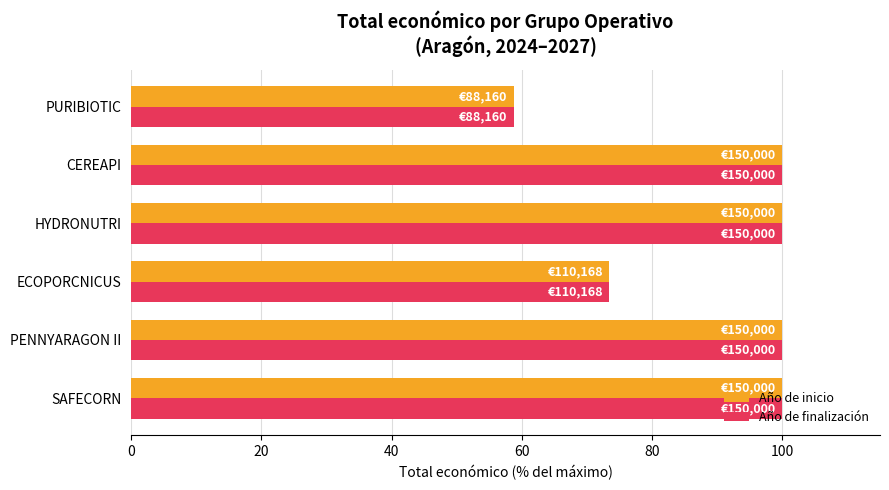

What is the approximate value of Año de finalización at PURIBIOTIC?

58.8